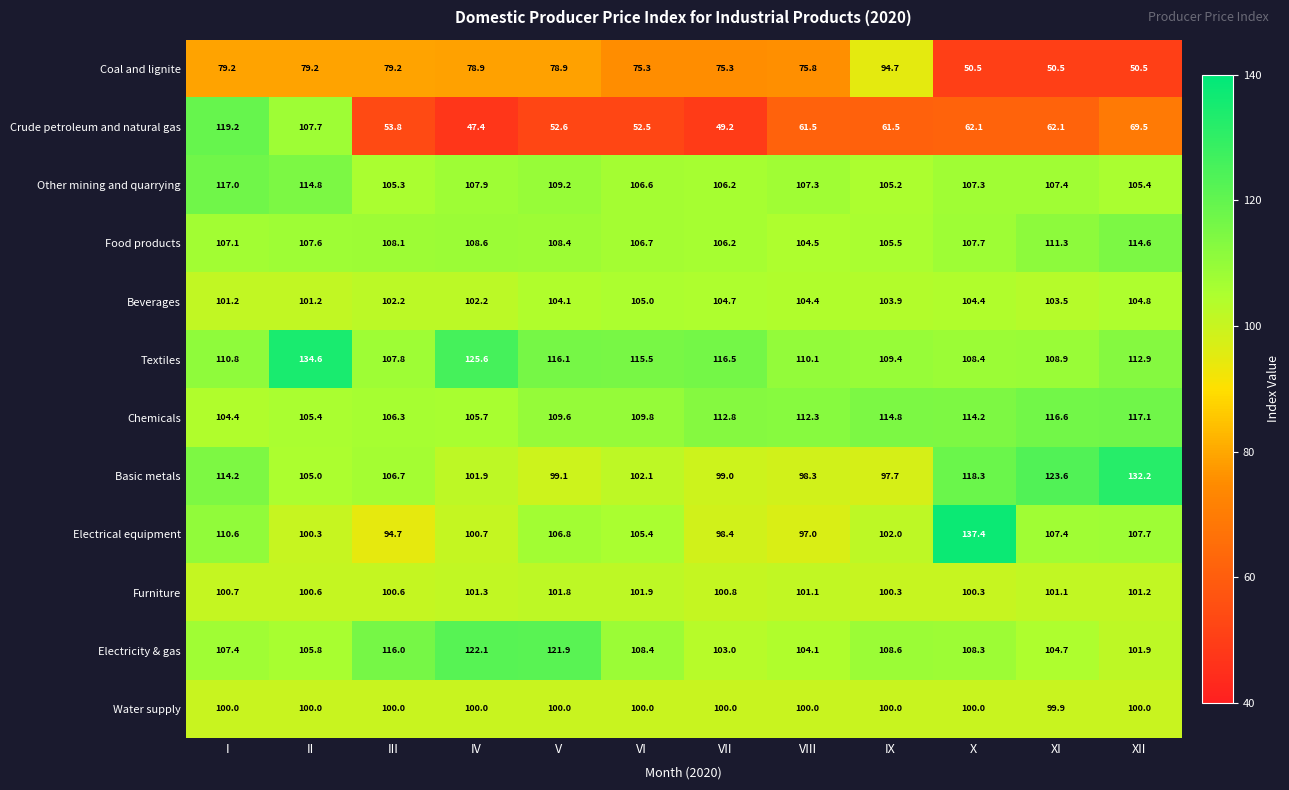

What is the difference between the maximum and minimum values in the Textiles series?

26.8